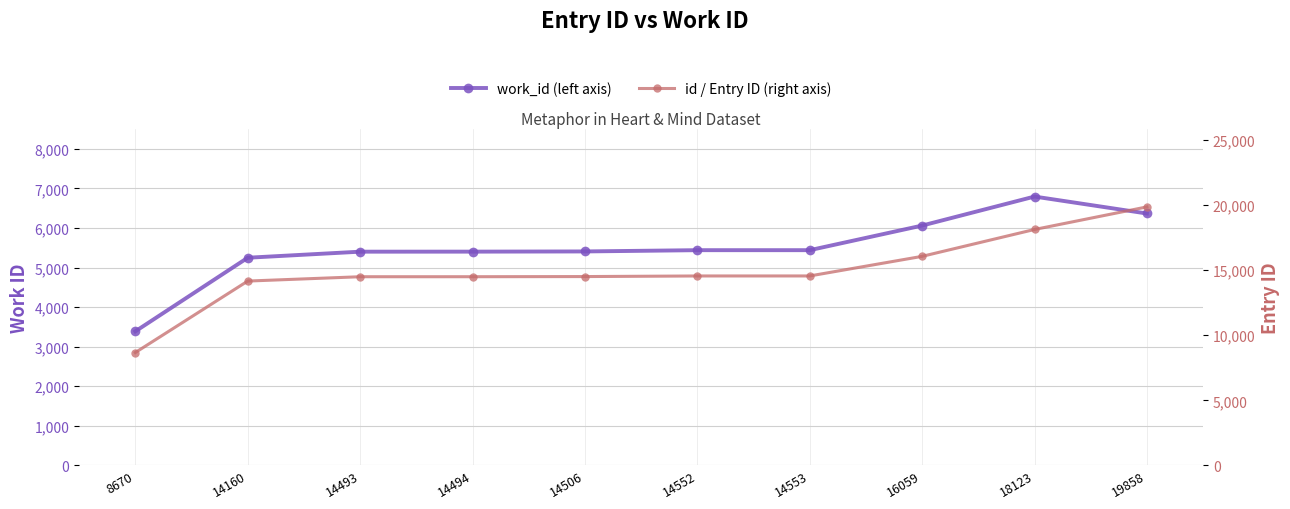

What is the difference between the highest and lowest values at 14160?

8912